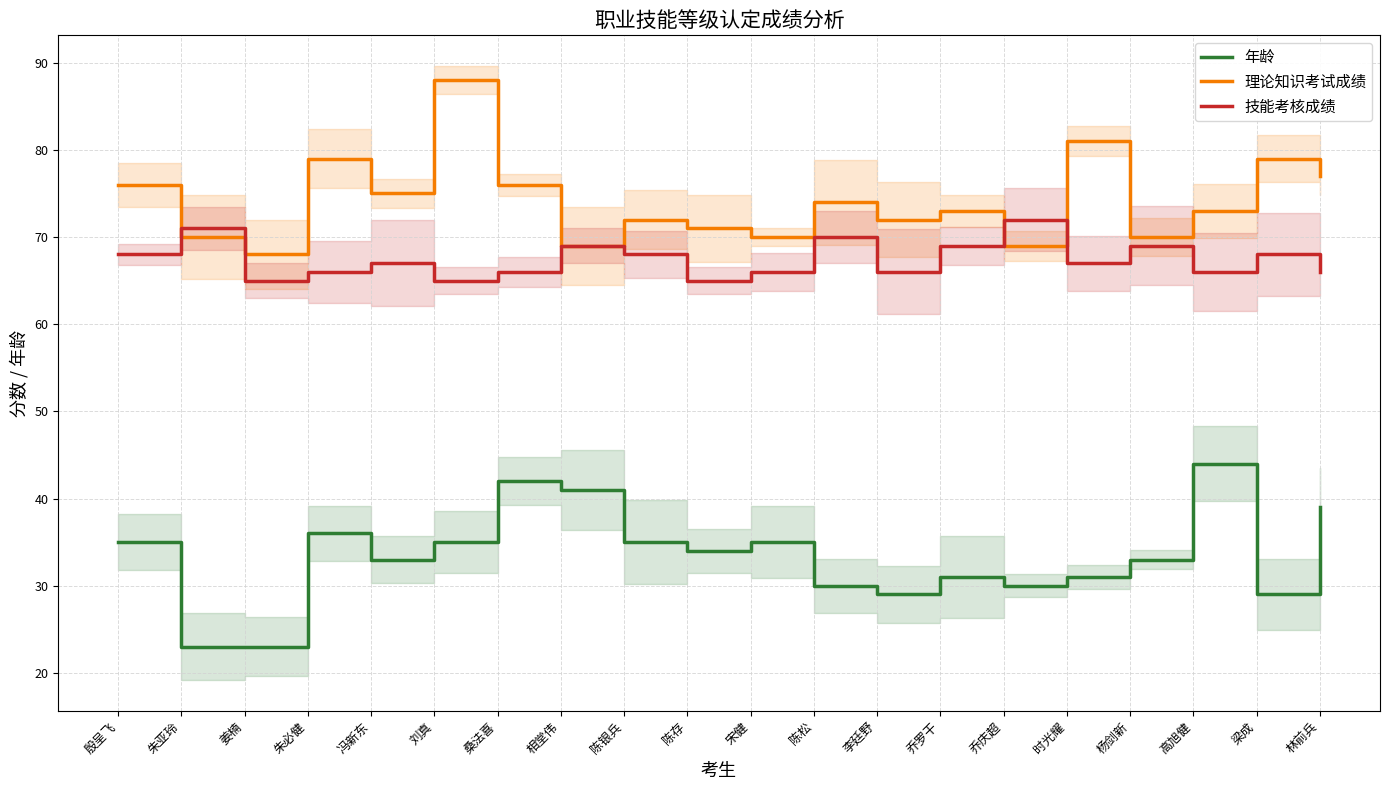

What is the difference between the maximum and minimum values in the 理论知识考试成绩 series?

20